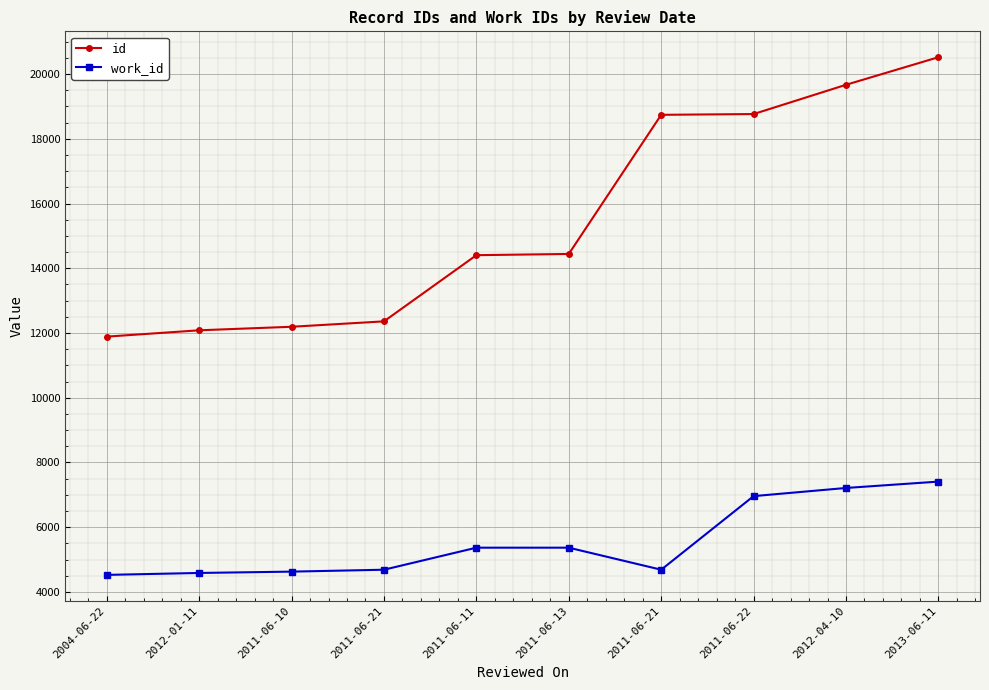

What is the label of the 9th point from the left?

2012-04-10